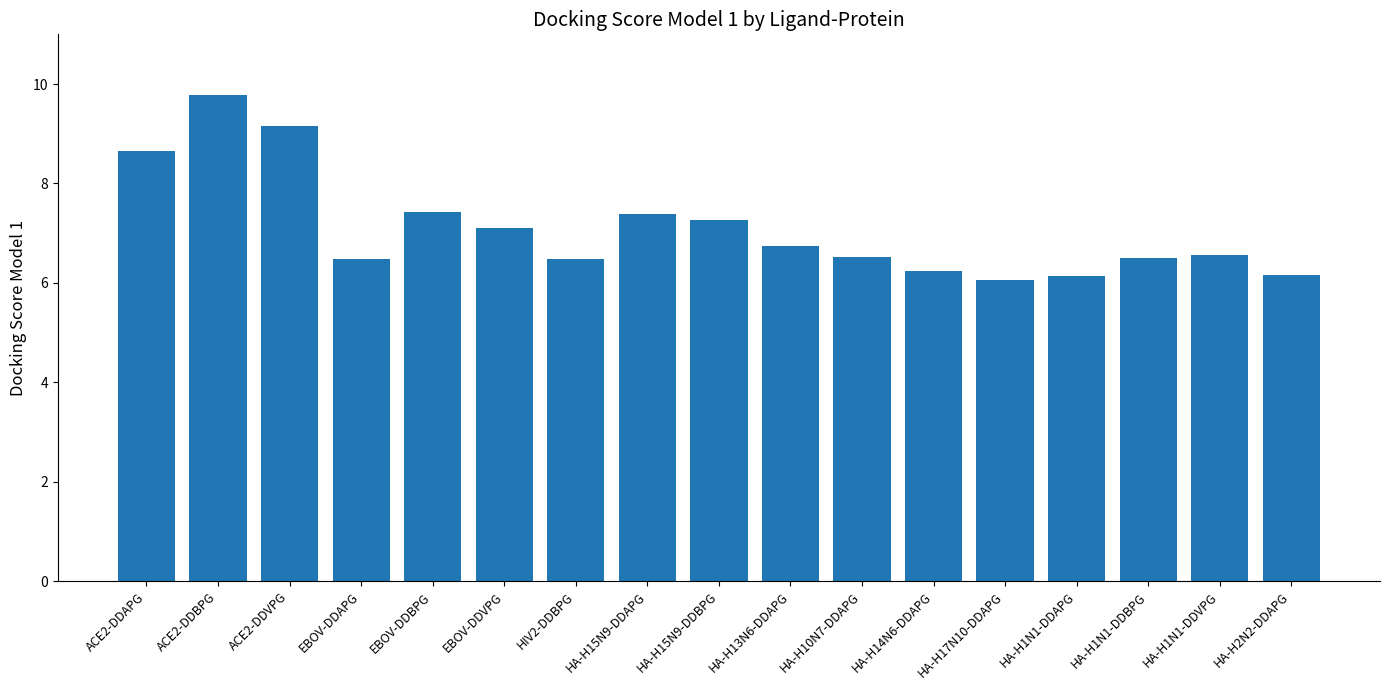

What is the difference between the values at ACE2-DDAPG and HA-H17N10-DDAPG?

2.6